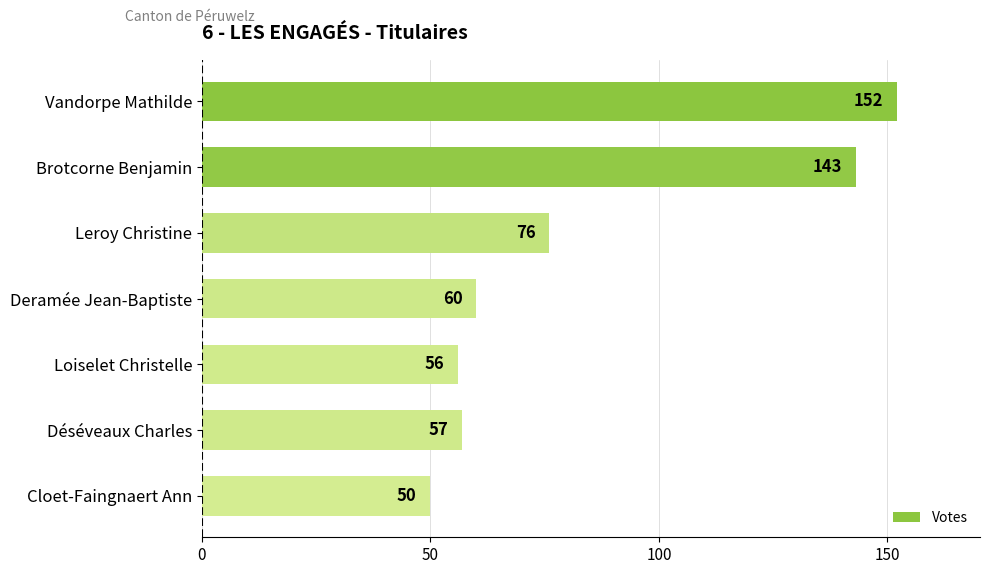

Is it true that the value at Brotcorne Benjamin is 143?

True